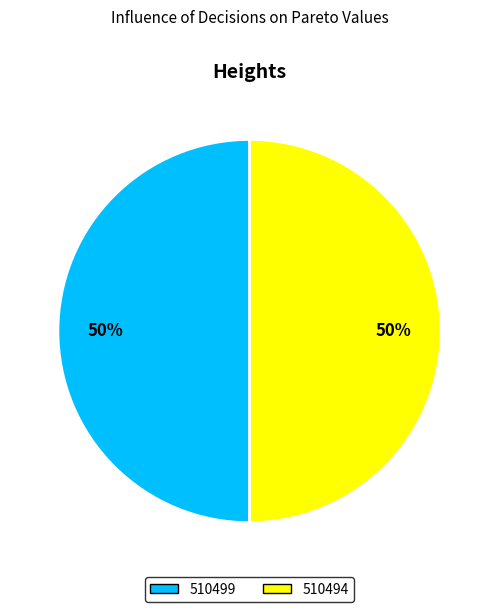

To the nearest percent, what is the average slice percentage?

50%